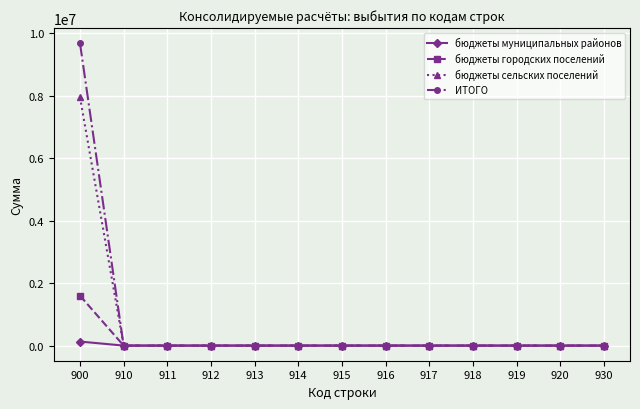

How many data points in бюджеты сельских поселений are above 0?

1